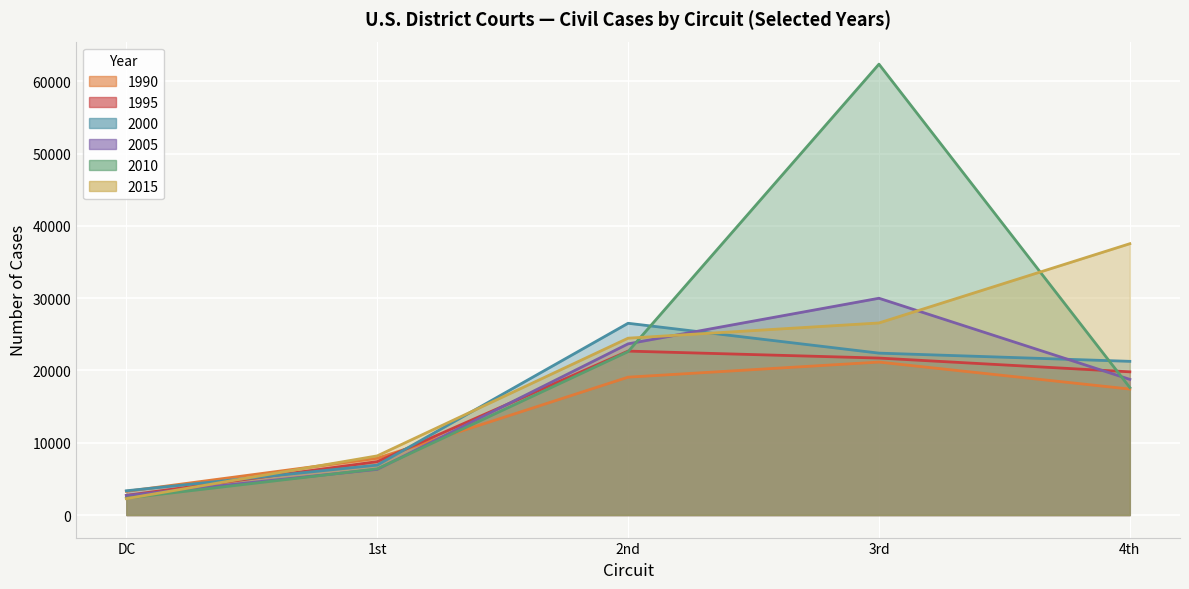

How many lines are shown in the chart?

6